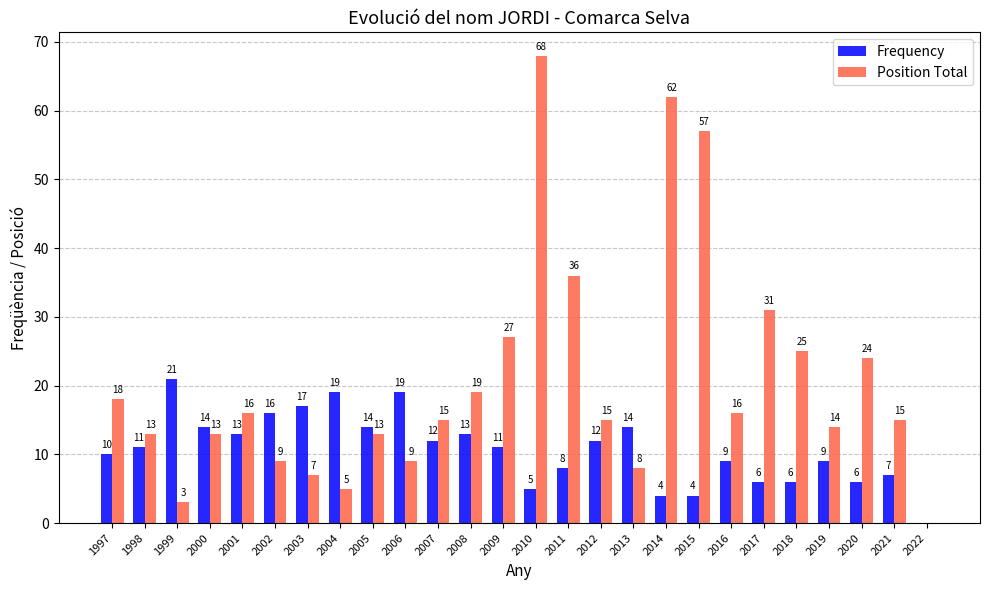

True or false: Position Total has a value of 62 at 2014.

True